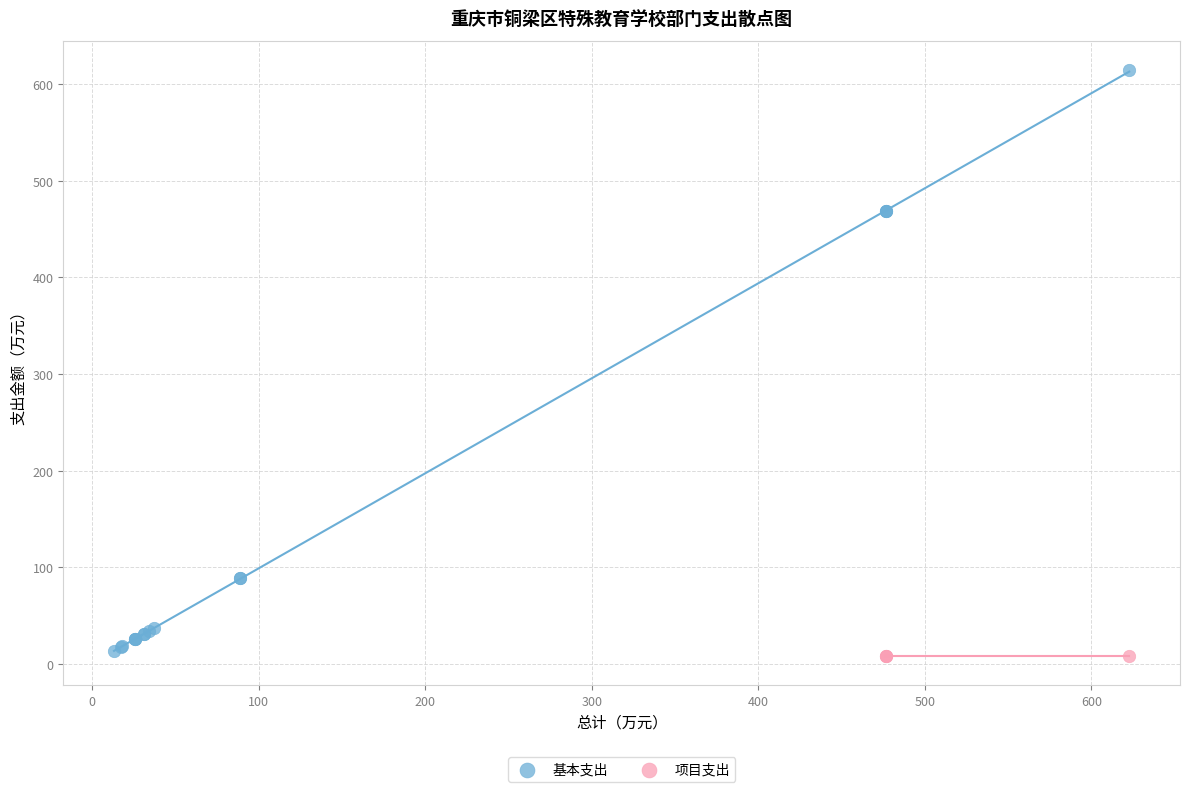

Which series contains the highest Y value?

基本支出